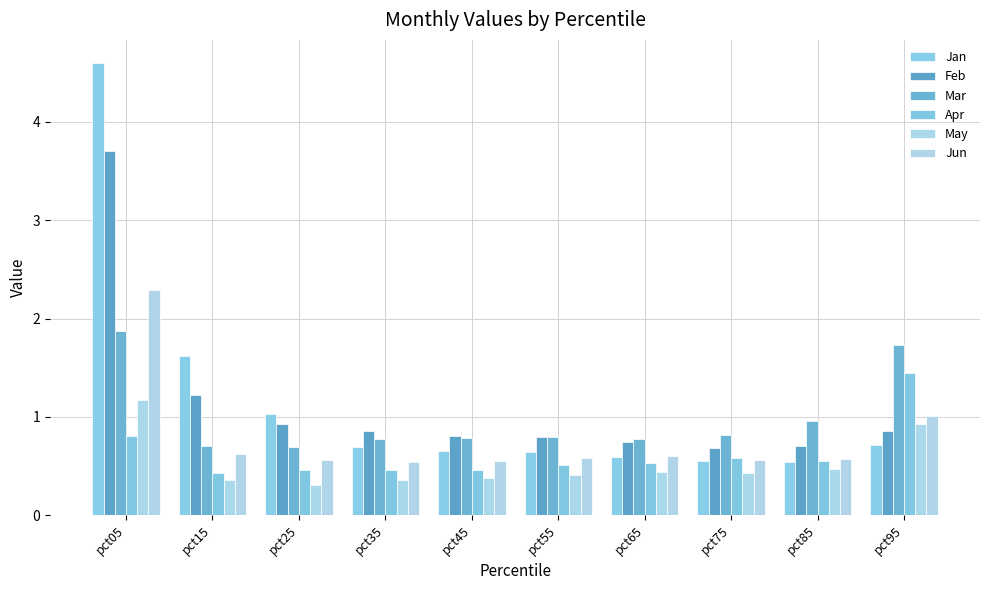

Reading left to right, list all the values displayed in this chart.

Jan: pct05=4.6	pct15=1.6	pct25=1.0	pct35=0.7	pct45=0.7	pct55=0.6	pct65=0.6	pct75=0.5	pct85=0.5	pct95=0.7
Feb: pct05=3.7	pct15=1.2	pct25=0.9	pct35=0.9	pct45=0.8	pct55=0.8	pct65=0.7	pct75=0.7	pct85=0.7	pct95=0.9
Mar: pct05=1.9	pct15=0.7	pct25=0.7	pct35=0.8	pct45=0.8	pct55=0.8	pct65=0.8	pct75=0.8	pct85=1.0	pct95=1.7
Apr: pct05=0.8	pct15=0.4	pct25=0.5	pct35=0.5	pct45=0.5	pct55=0.5	pct65=0.5	pct75=0.6	pct85=0.6	pct95=1.5
May: pct05=1.2	pct15=0.4	pct25=0.3	pct35=0.4	pct45=0.4	pct55=0.4	pct65=0.4	pct75=0.4	pct85=0.5	pct95=0.9
Jun: pct05=2.3	pct15=0.6	pct25=0.6	pct35=0.5	pct45=0.5	pct55=0.6	pct65=0.6	pct75=0.6	pct85=0.6	pct95=1.0